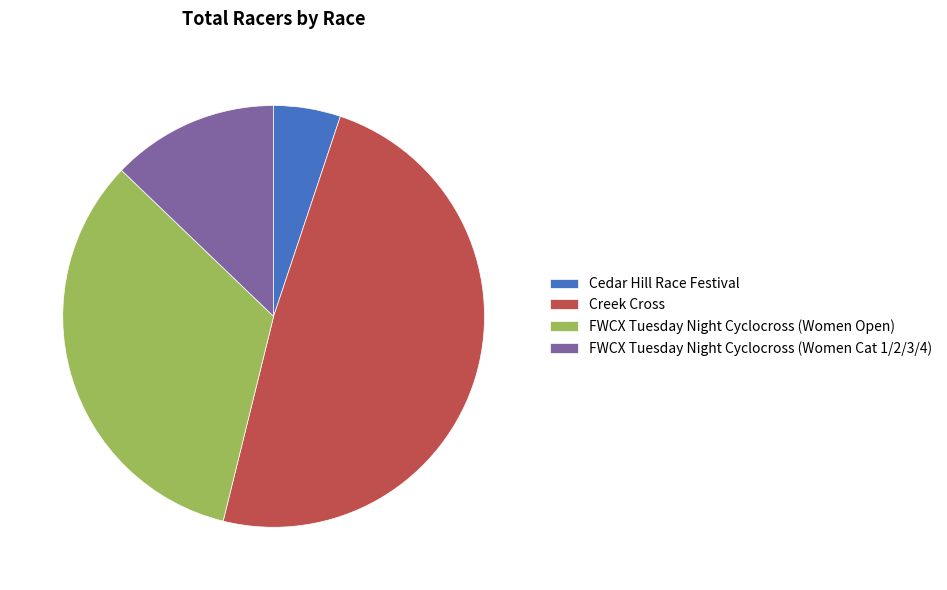

What is the largest slice in the pie chart?

Creek Cross